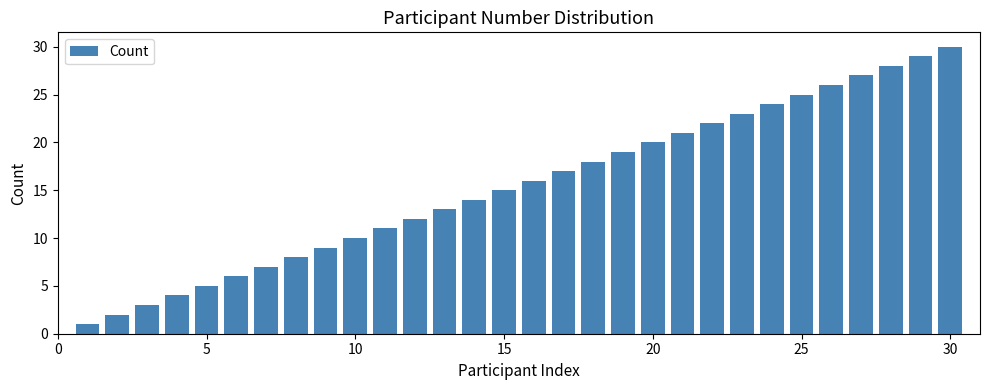

What is the average value?

16